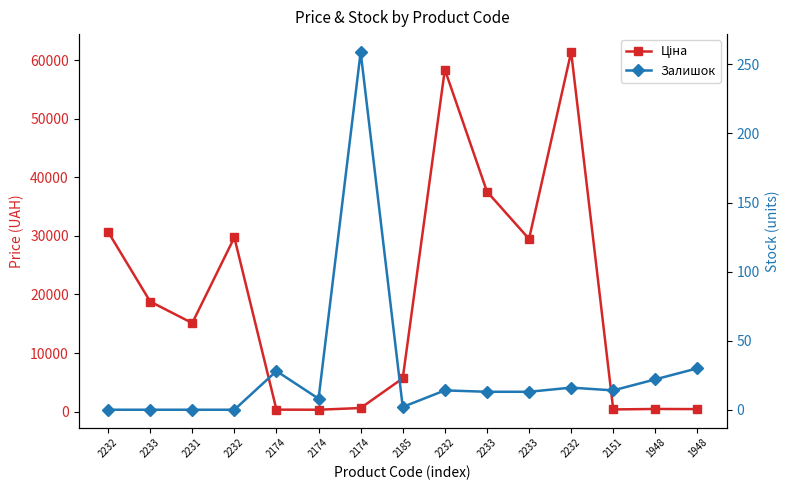

What is the difference between the Ціна values at 1948 and 2185?

5230.7